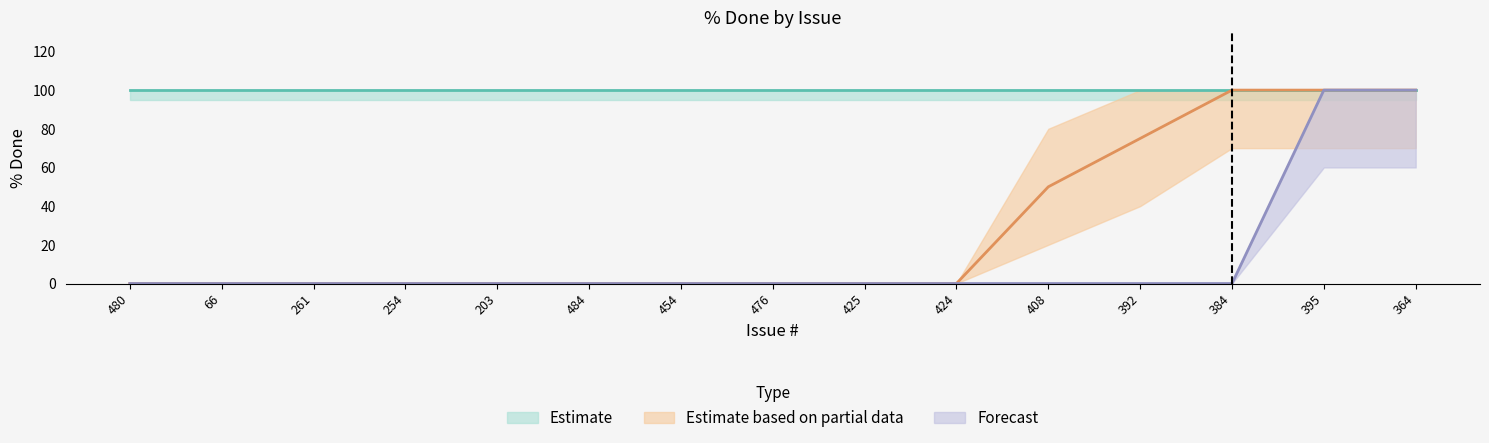

Is it true that Forecast equals -30 at 261?

False